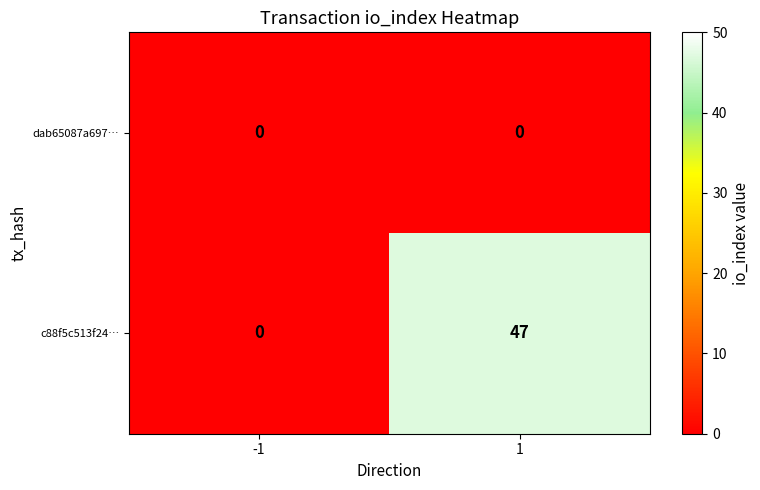

Which series changed the most between -1 and 1?

c88f5c513f24…